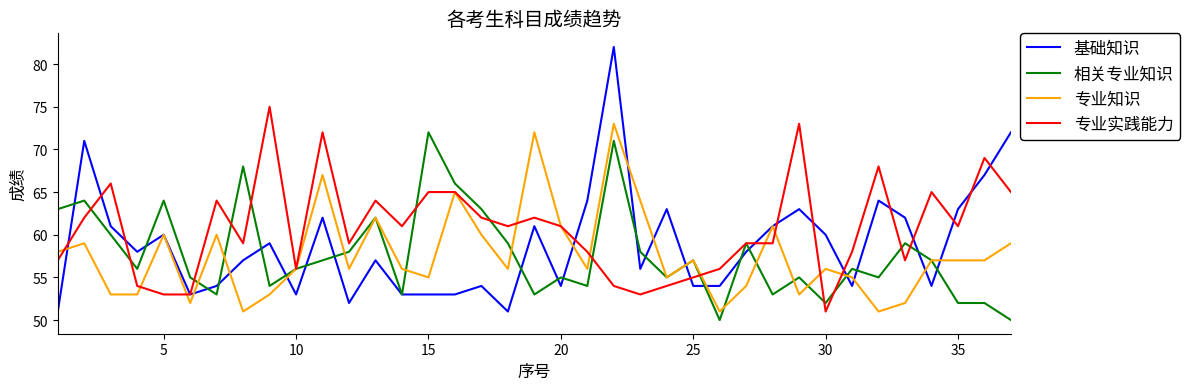

What are all the series names shown in the legend?

基础知识, 相关专业知识, 专业知识, 专业实践能力